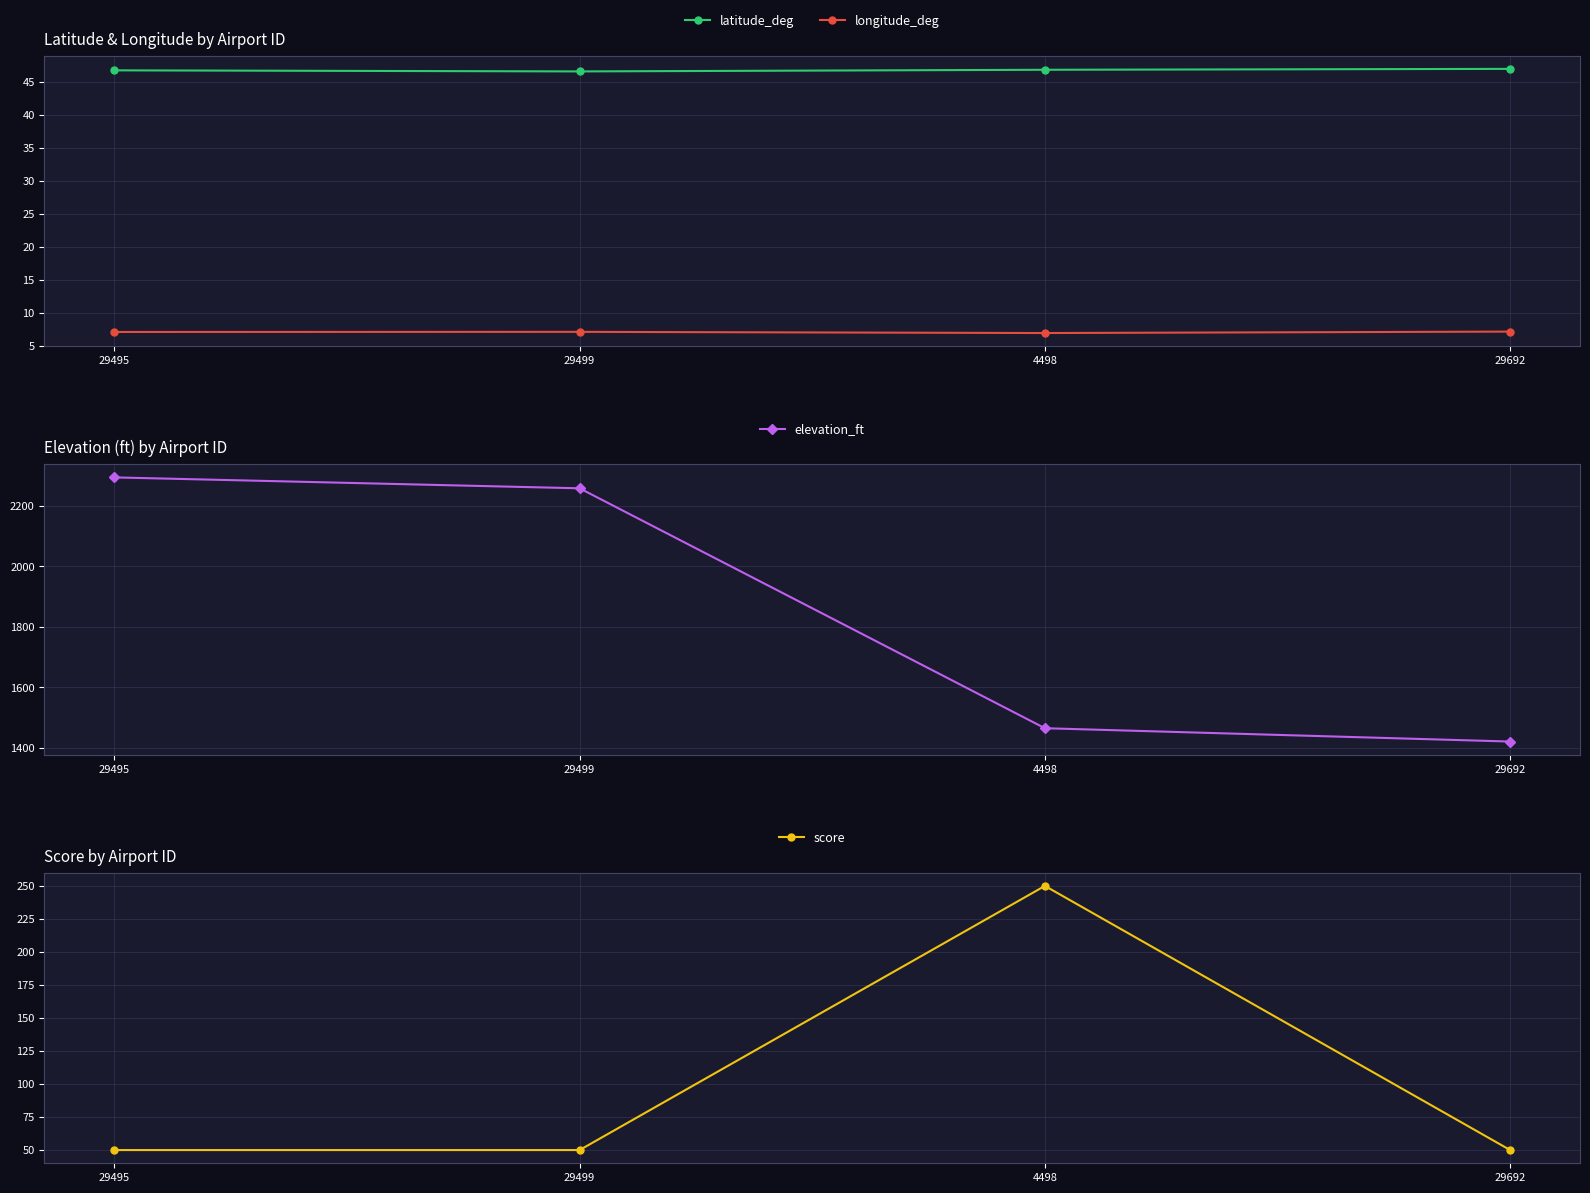

What is the maximum value for elevation_ft?

2293